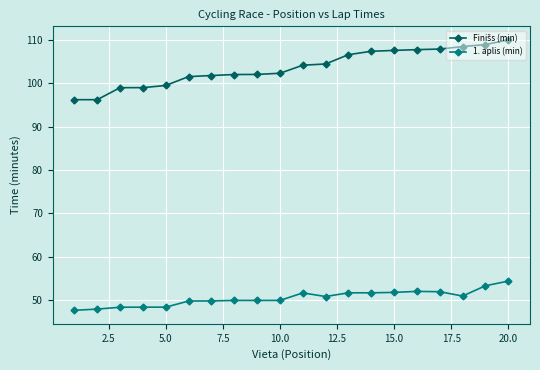

What is the difference between the maximum and minimum values in the 1. aplis (min) series?

6.7